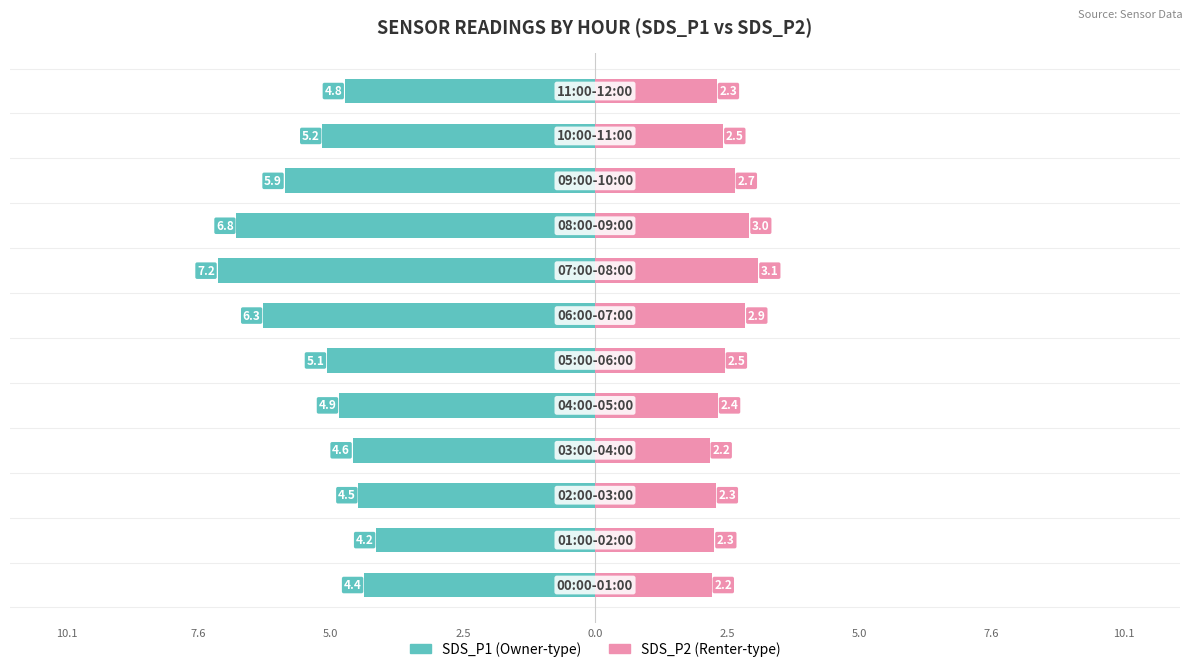

How many groups of bars are there?

12